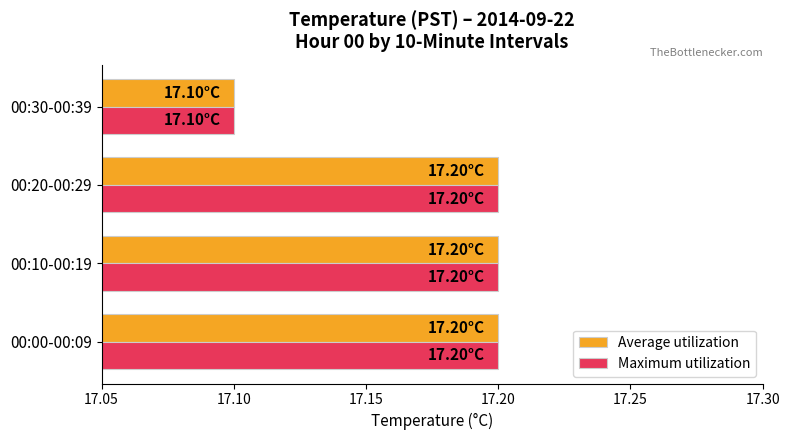

At which label does Average utilization reach its minimum?

00:30-00:39